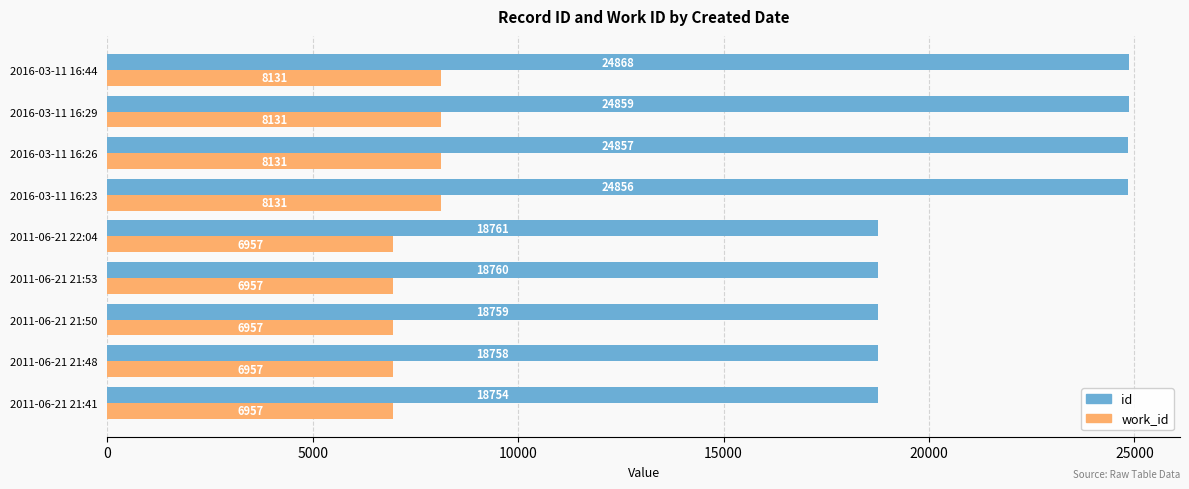

List the series in order of their overall mean, lowest first.

work_id, id